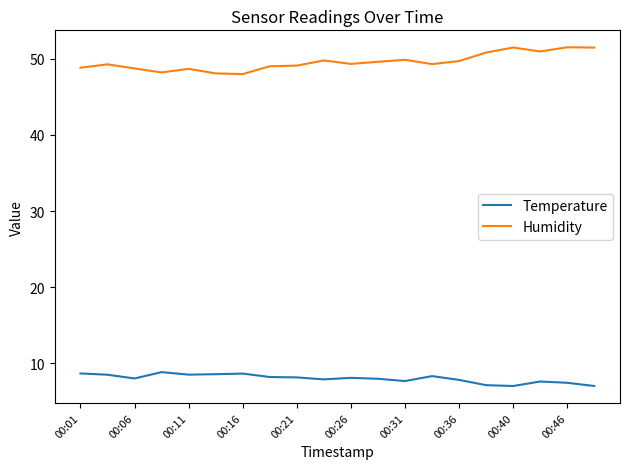

List the series in order of their peak value, lowest first.

Temperature, Humidity